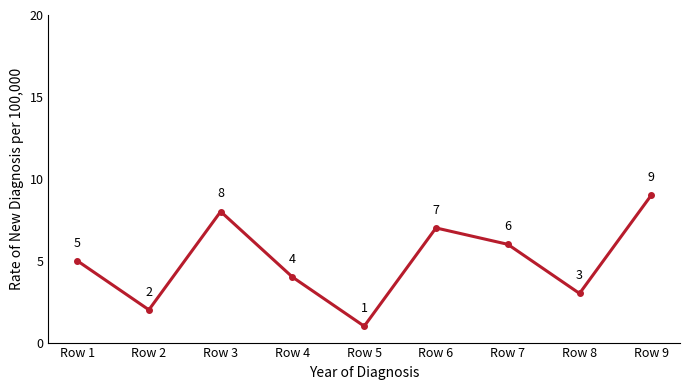

What value does the data have at Row 6?

7